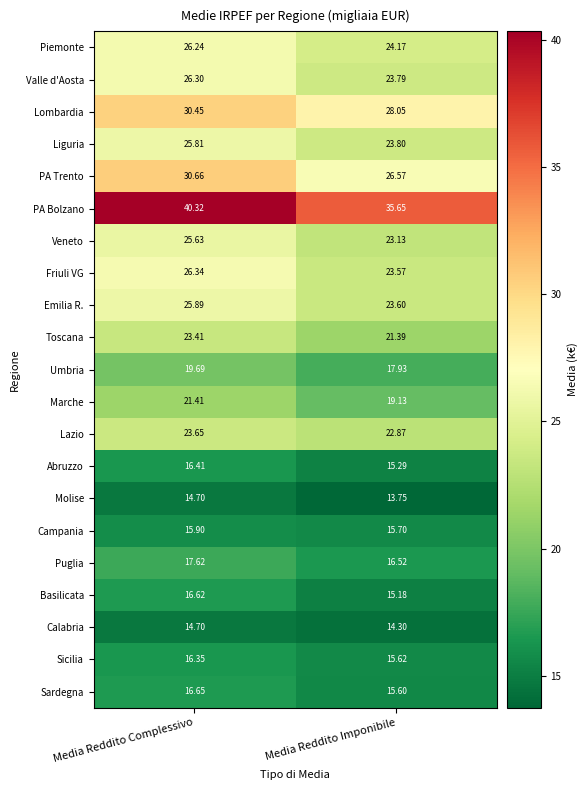

Which series has the largest total across all categories?

PA Bolzano